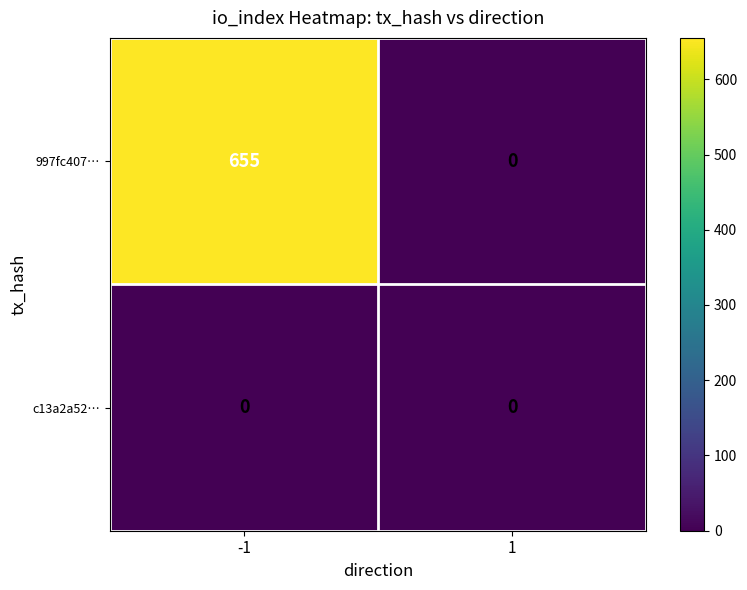

Rank the series by their average value, from highest to lowest.

997fc407…, c13a2a52…